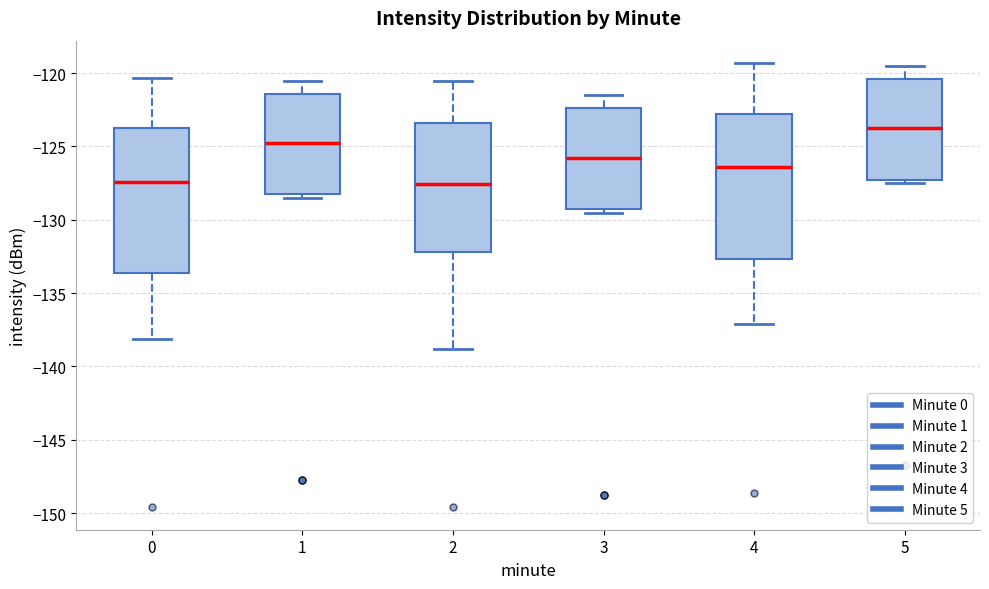

Reading left to right, read every box against the y-axis: the position of its median line, the range the box covers, and the ends of its whiskers. The values are not printed on the chart, so give them approximately, as read against the axis.

0: median -127.5, box -133.5 to -124.0, whiskers -138.0 to -120.5
1: median -125.0, box -128.5 to -121.5, whiskers -128.5 (just below the box's lower edge) to -120.5
2: median -127.5, box -132.0 to -123.5, whiskers -139.0 to -120.5
3: median -126.0, box -129.5 to -122.5, whiskers -129.5 (just below the box's lower edge) to -121.5
4: median -126.5, box -132.5 to -123.0, whiskers -137.0 to -119.5
5: median -124.0, box -127.5 to -120.5, whiskers -127.5 (just below the box's lower edge) to -119.5